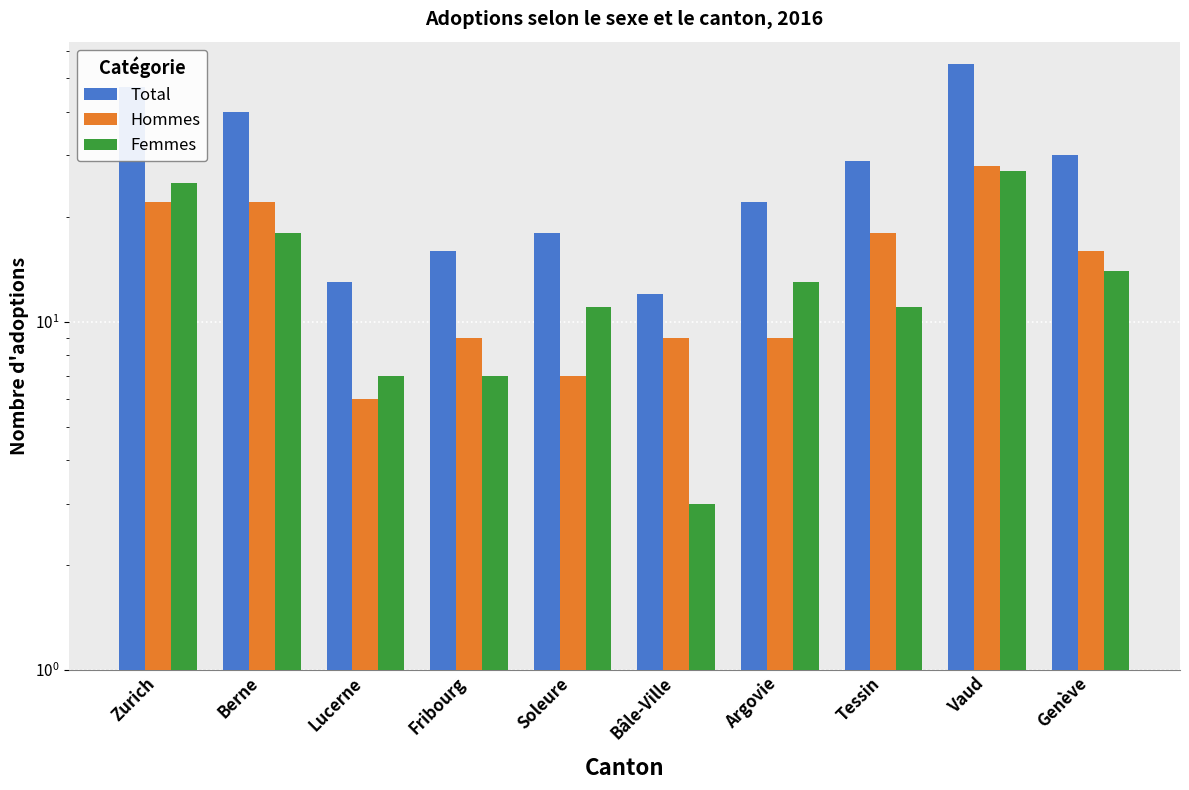

Where does the Femmes series first go above 13?

Zurich